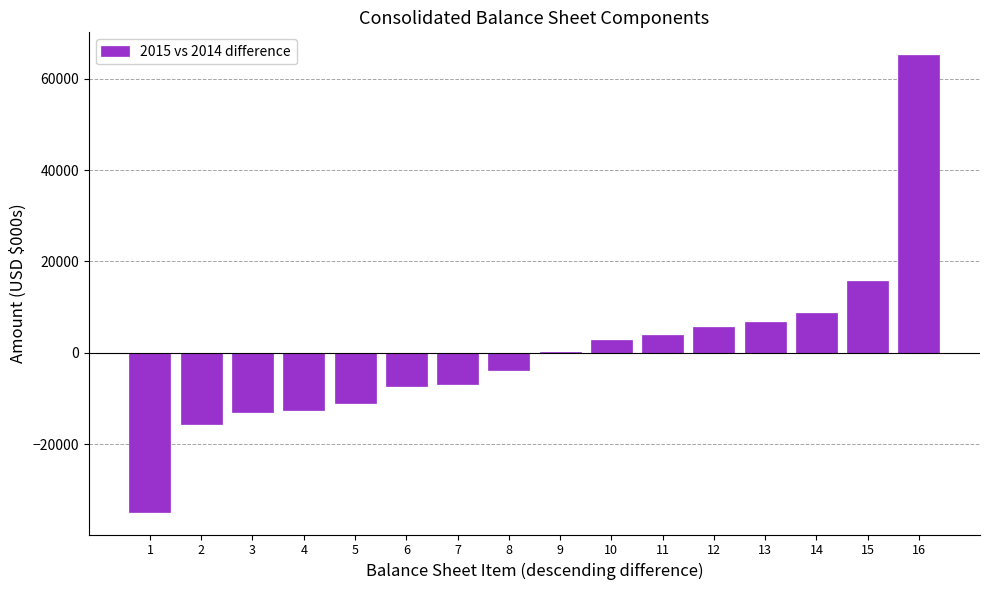

What is the greatest value displayed?

65151